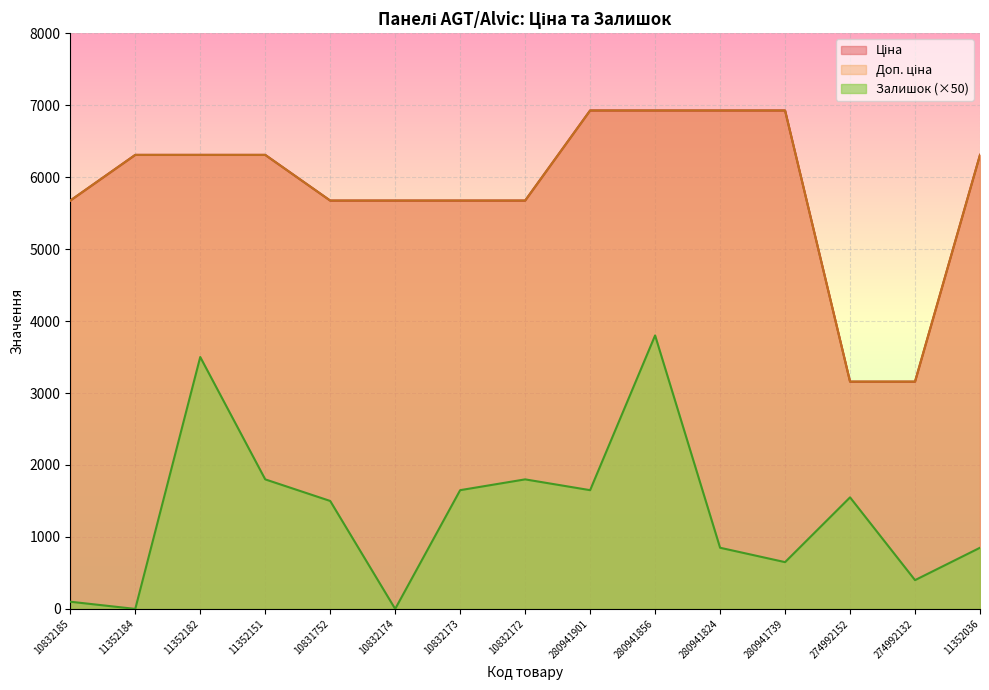

True or false: Залишок and Ціна intersect in this chart.

False